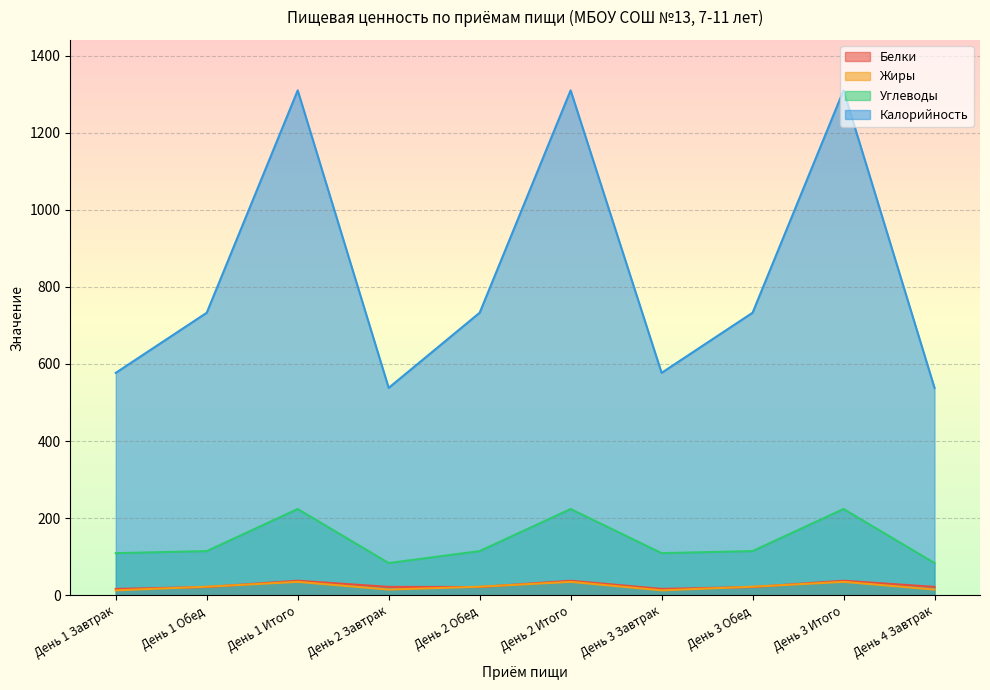

At which label is Белки closest to 26?

День 2 Завтрак